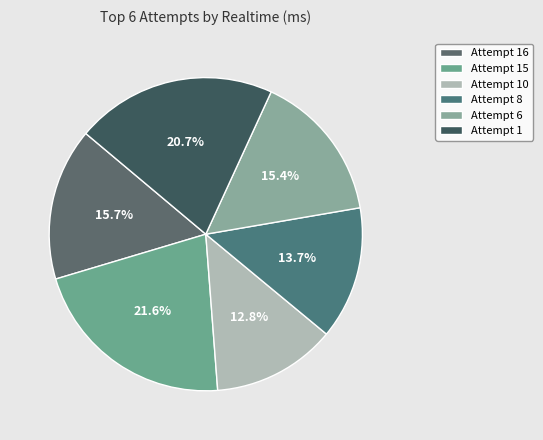

Which category has the smallest portion of the pie?

Attempt 10